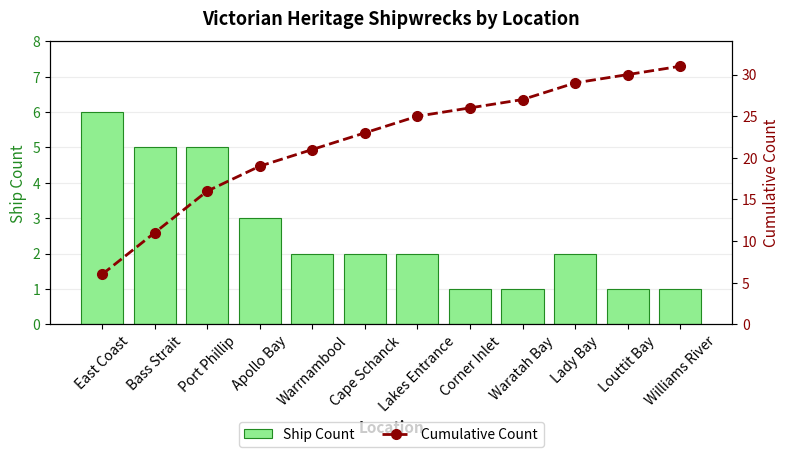

Is it true that Ship Count equals 3 at Apollo Bay?

True